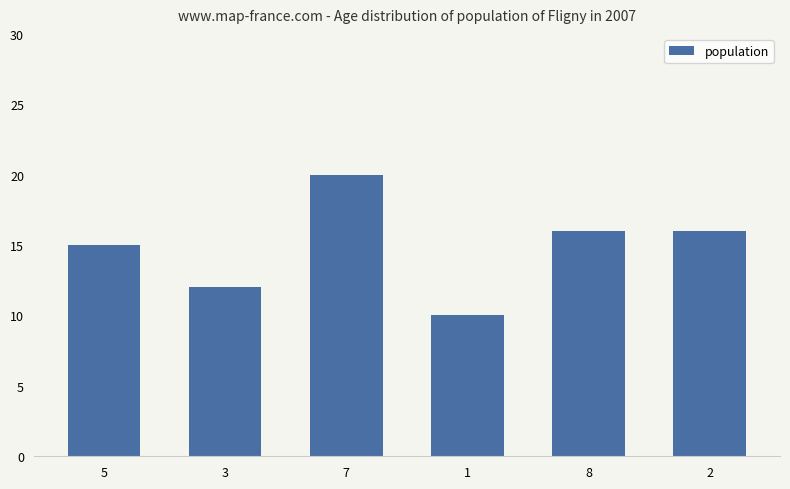

Read the value at 2, to the nearest 10.

20